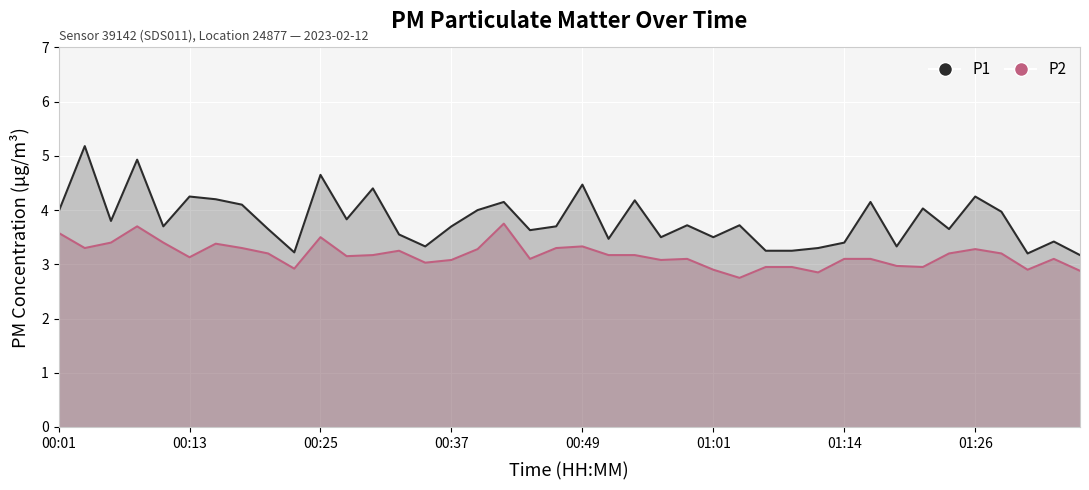

What is the average value of the P2 series?

3.2